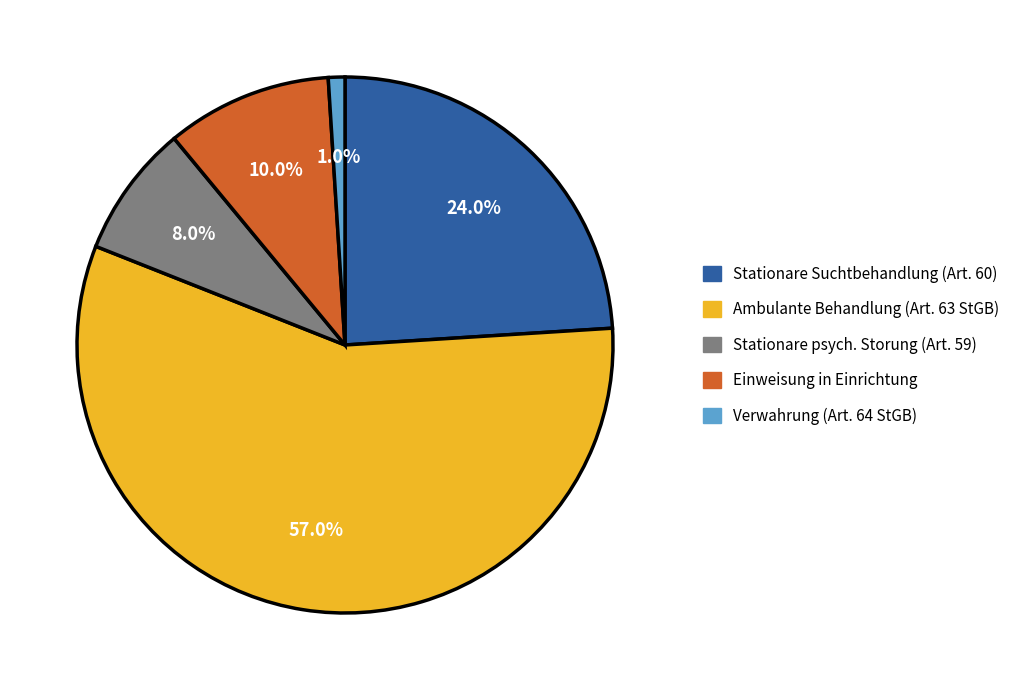

Rank the categories by value from lowest to highest.

Verwahrung (Art. 64 StGB), Stationare psych. Storung (Art. 59), Einweisung in Einrichtung, Stationare Suchtbehandlung (Art. 60), Ambulante Behandlung (Art. 63 StGB)